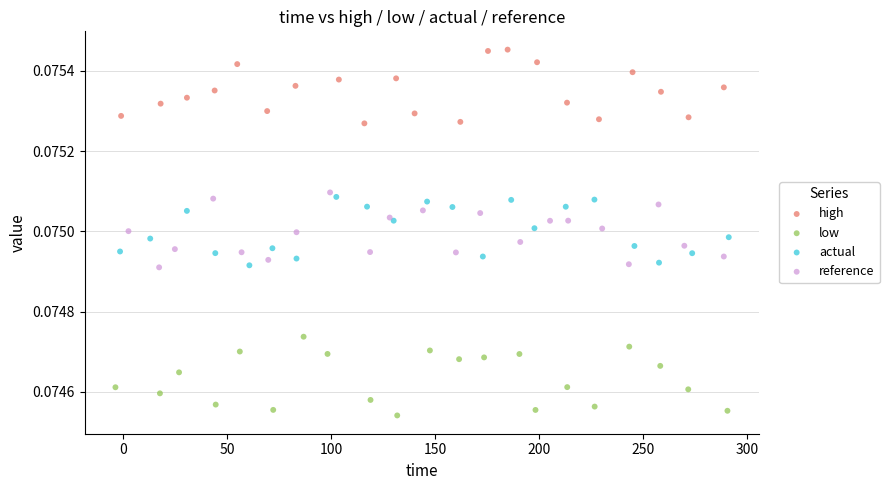

Which series reaches the maximum Y coordinate?

high